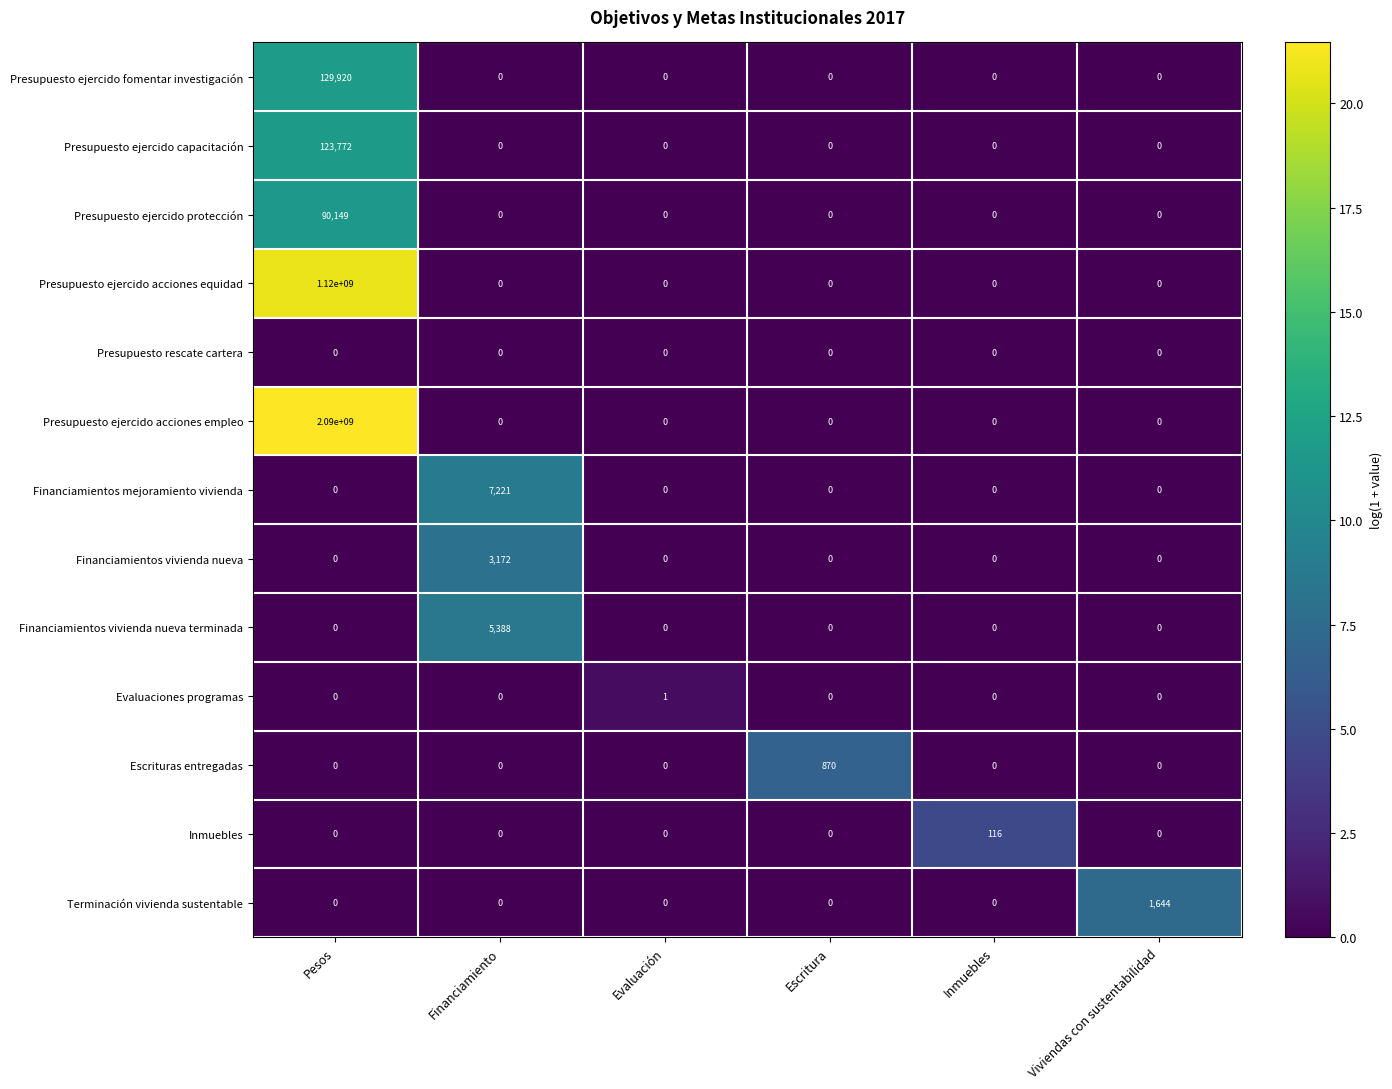

List the series in order of their peak value, highest first.

Presupuesto ejercido acciones empleo, Presupuesto ejercido acciones equidad, Presupuesto ejercido fomentar investigación, Presupuesto ejercido capacitación, Presupuesto ejercido protección, Financiamientos mejoramiento vivienda, Financiamientos vivienda nueva terminada, Financiamientos vivienda nueva, Terminación vivienda sustentable, Escrituras entregadas, Inmuebles, Evaluaciones programas, Presupuesto rescate cartera